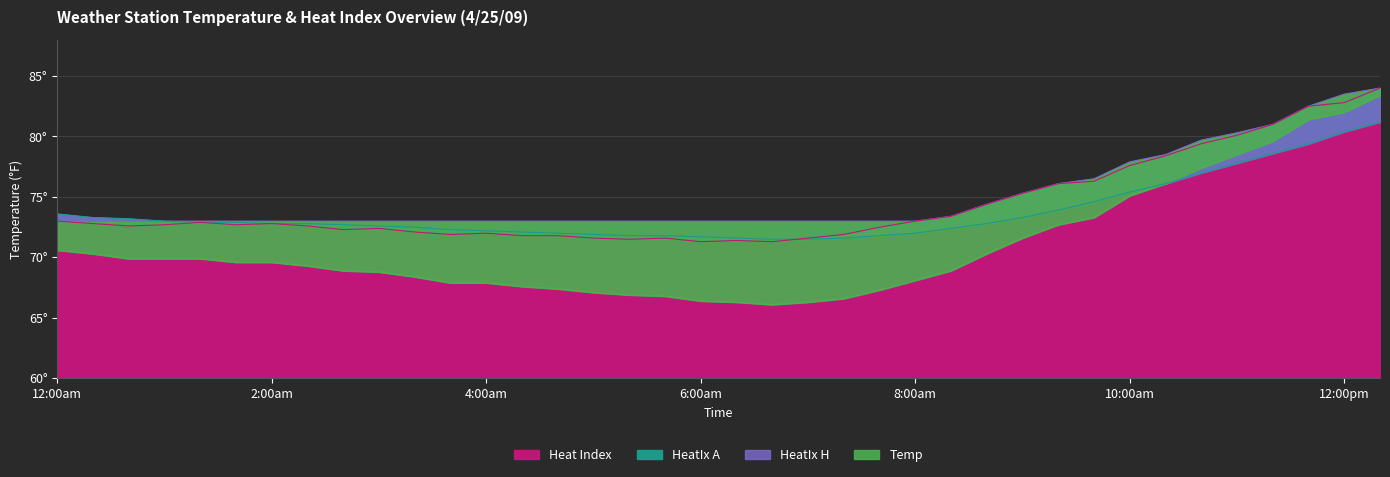

The value of Temp at 5:40am is 92.5. True or false?

False